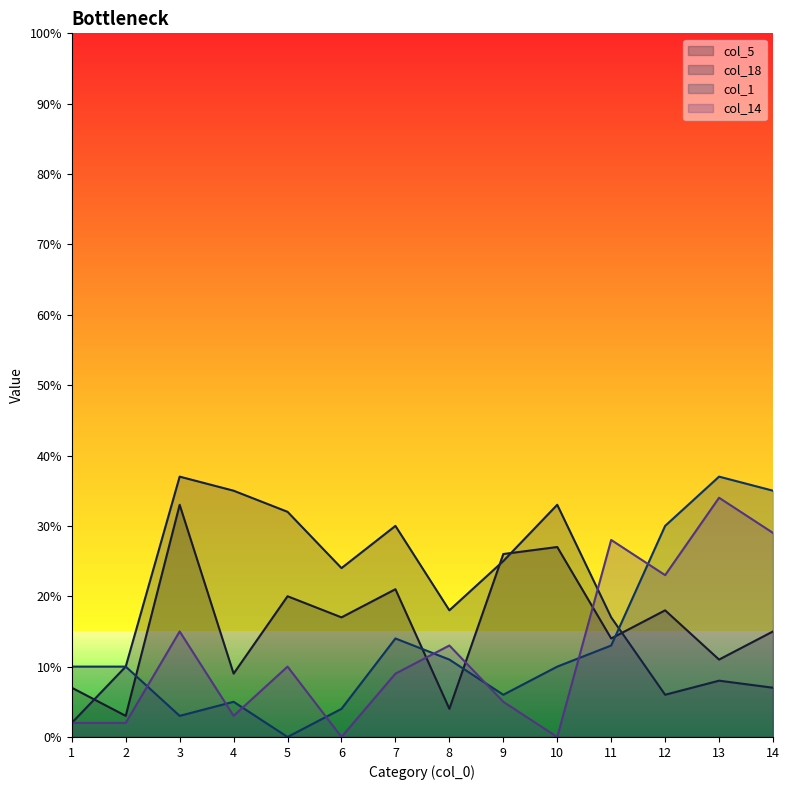

Between 11 and 10, which is larger?

10